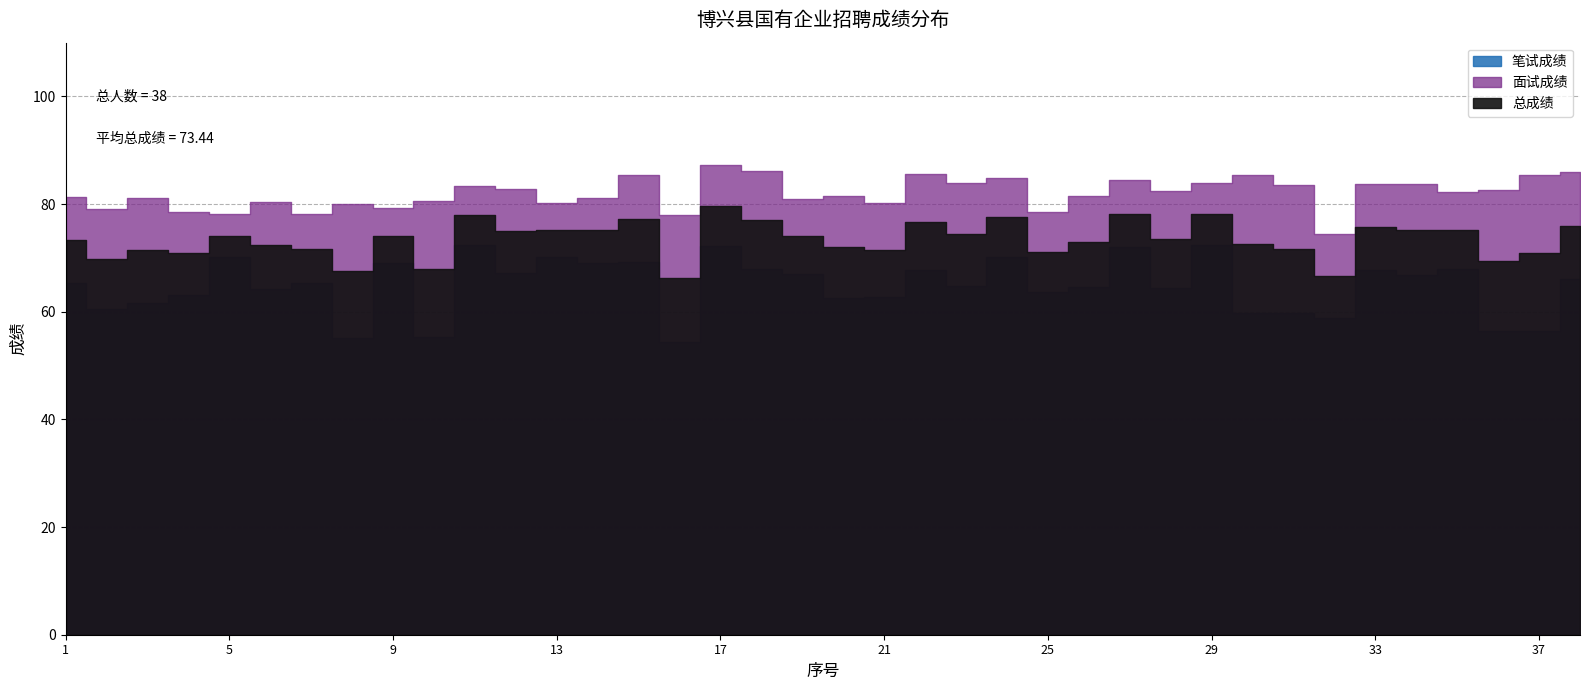

At which category does 笔试成绩 reach its first local valley?

2